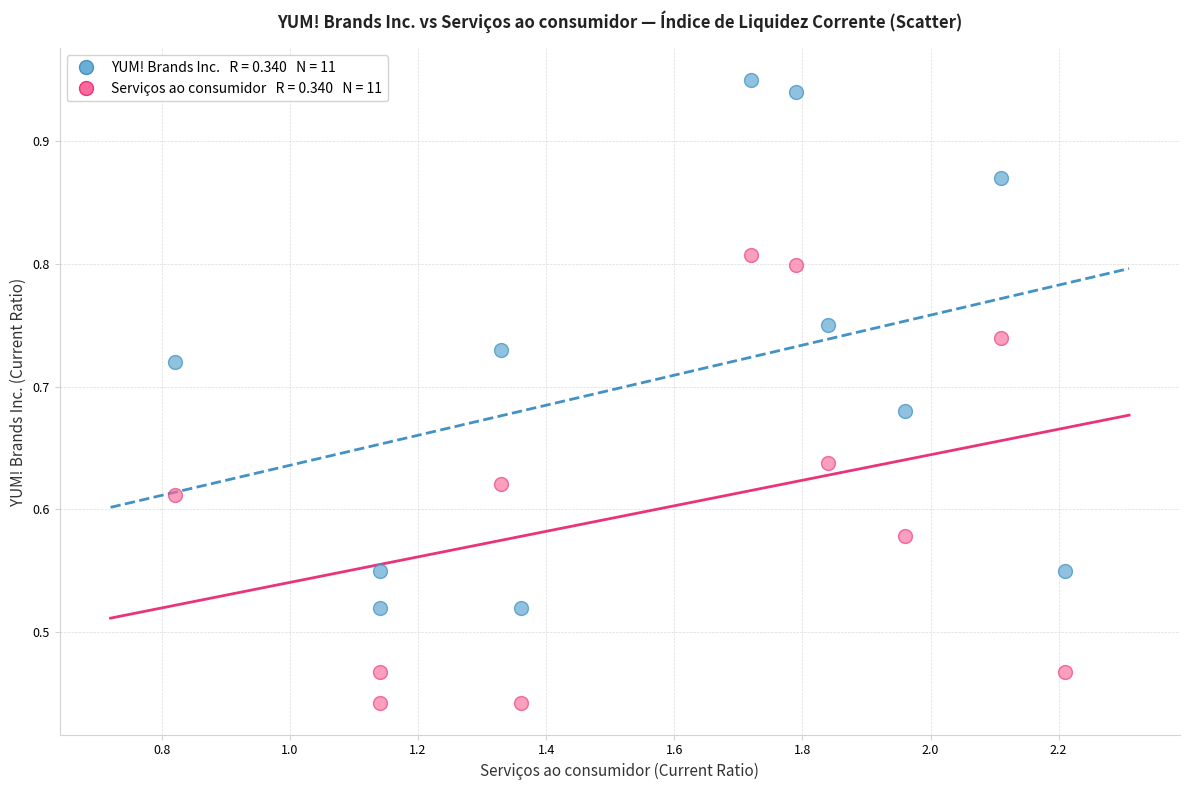

Across all data points, what is the range of X values (max minus min)?

1.4